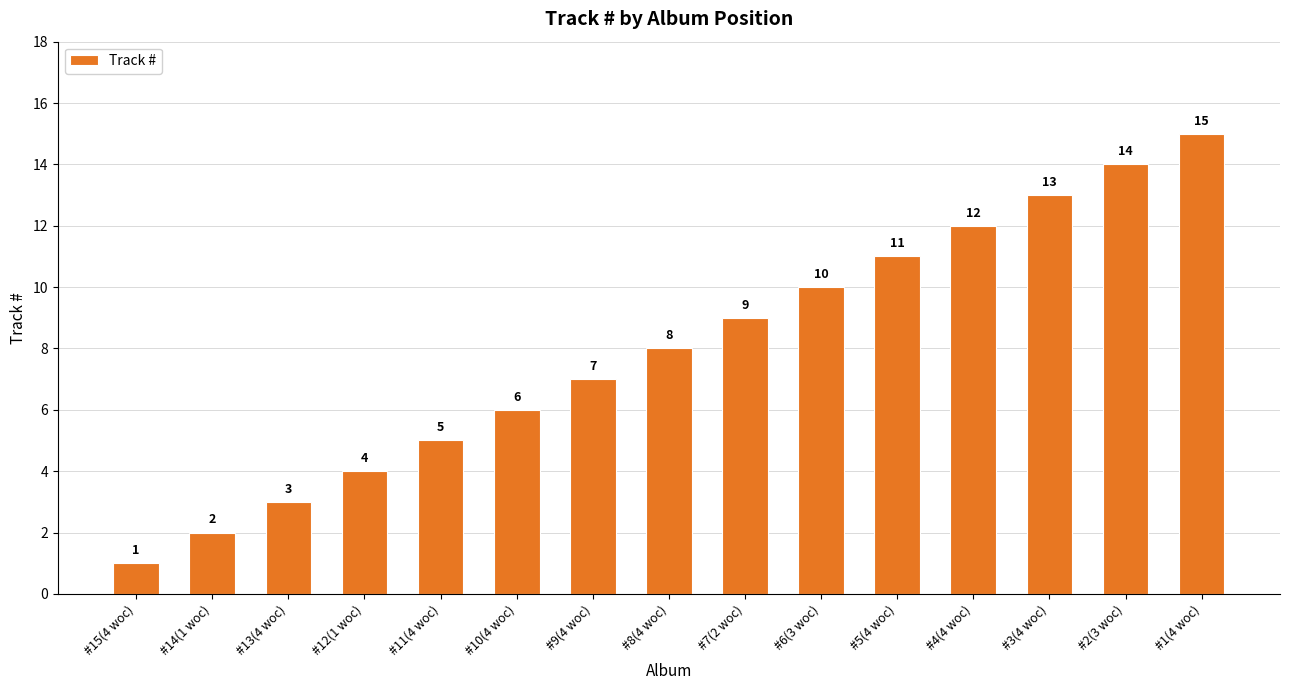

List the labels in order of value, largest first.

#1(4 woc), #2(3 woc), #3(4 woc), #4(4 woc), #5(4 woc), #6(3 woc), #7(2 woc), #8(4 woc), #9(4 woc), #10(4 woc), #11(4 woc), #12(1 woc), #13(4 woc), #14(1 woc), #15(4 woc)